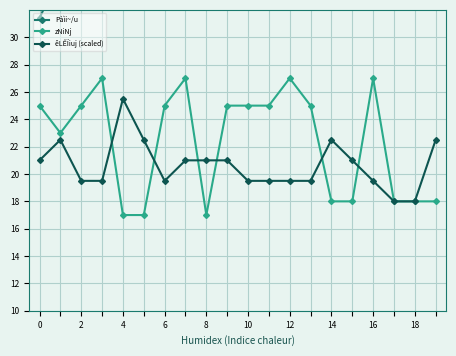

Which series has the largest total across all categories?

Pàìi~/u